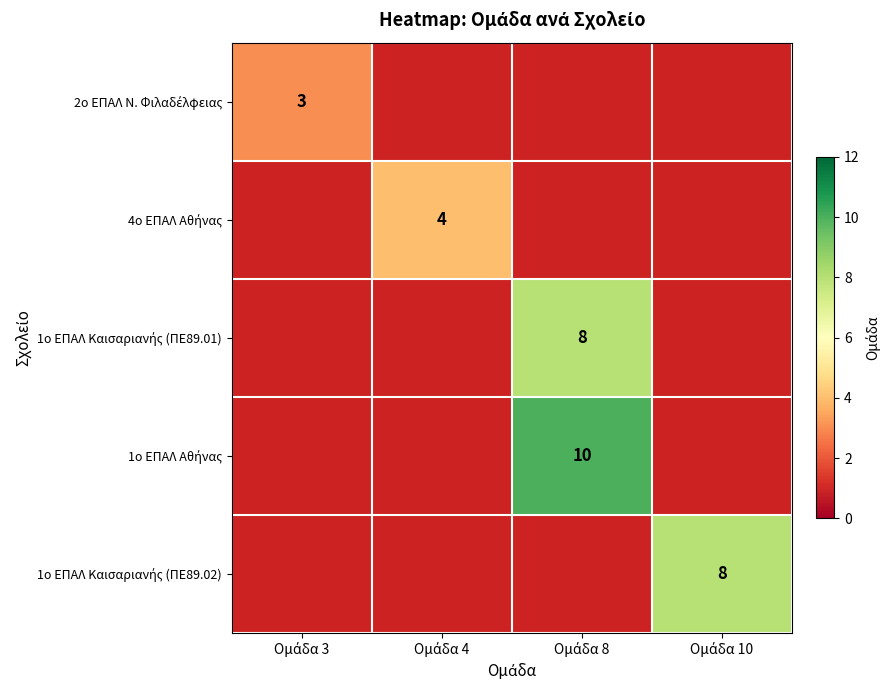

The value of 4ο ΕΠΑΛ Αθήνας at Ομάδα 4 is 4.0. True or false?

True